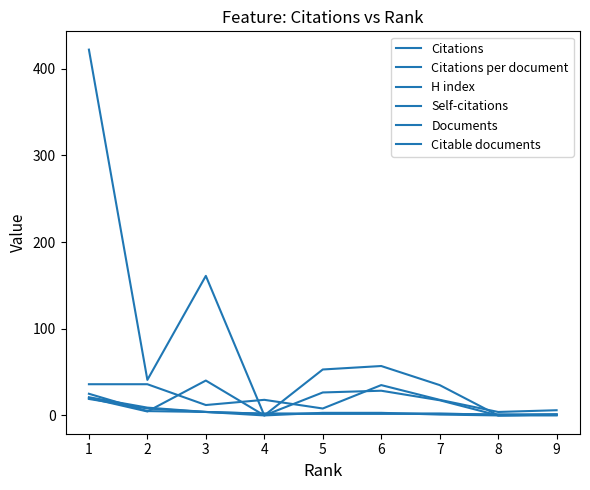

How many lines are shown in the chart?

6